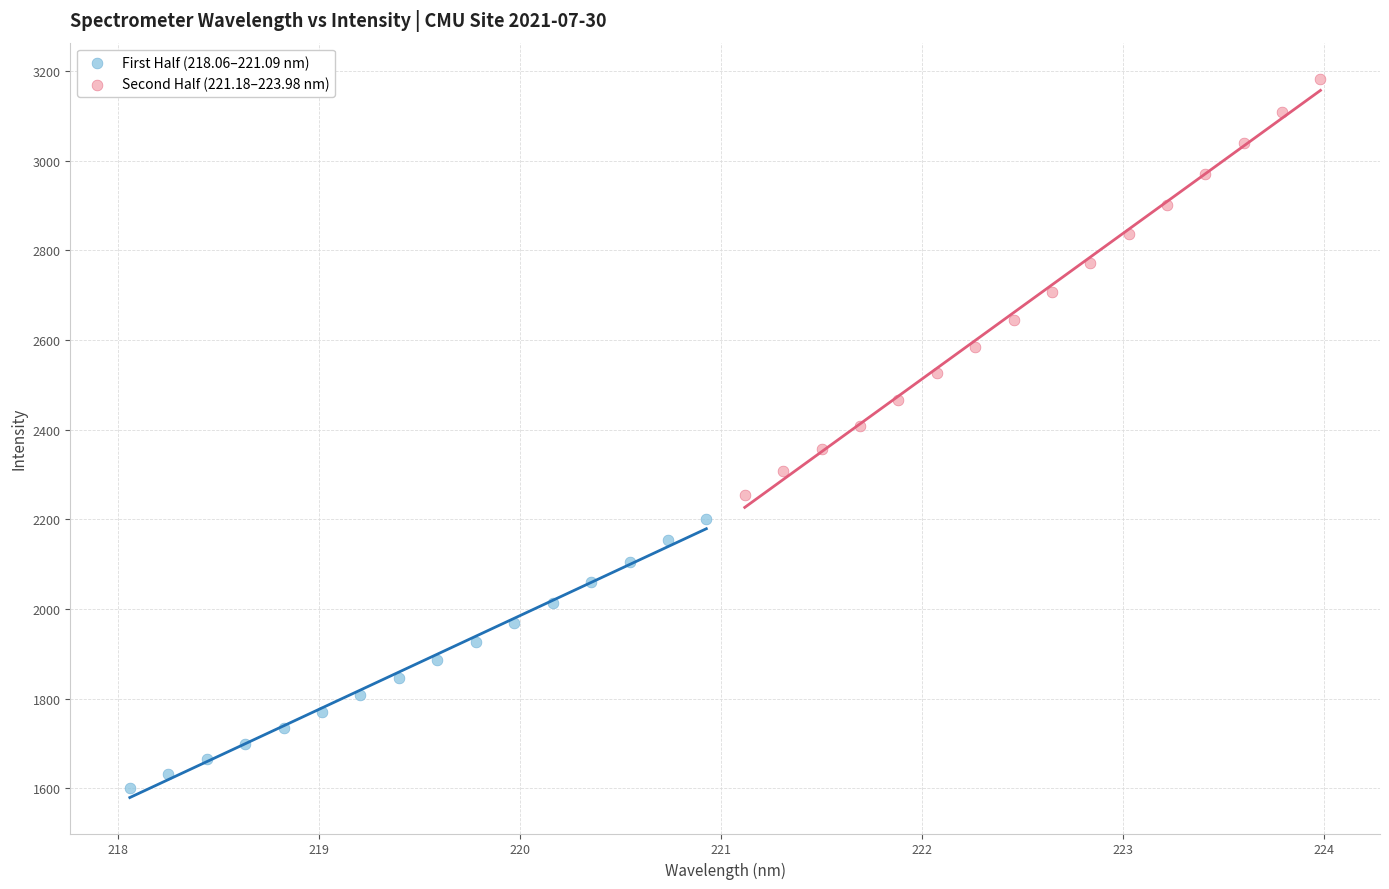

What are all the series names shown in the legend?

First Half (218.06–221.09 nm), Second Half (221.18–223.98 nm)